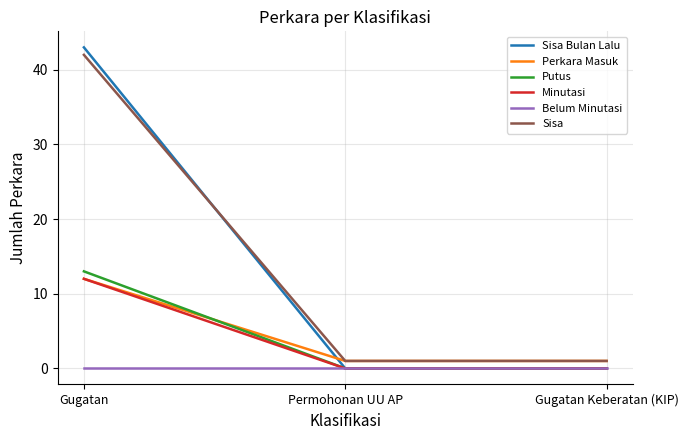

Reading left to right, what are all the values shown in this chart?

Sisa Bulan Lalu: Gugatan=43	Permohonan UU AP=0	Gugatan Keberatan (KIP)=0
Perkara Masuk: Gugatan=12	Permohonan UU AP=1	Gugatan Keberatan (KIP)=1
Putus: Gugatan=13	Permohonan UU AP=0	Gugatan Keberatan (KIP)=0
Minutasi: Gugatan=12	Permohonan UU AP=0	Gugatan Keberatan (KIP)=0
Belum Minutasi: Gugatan=0	Permohonan UU AP=0	Gugatan Keberatan (KIP)=0
Sisa: Gugatan=42	Permohonan UU AP=1	Gugatan Keberatan (KIP)=1